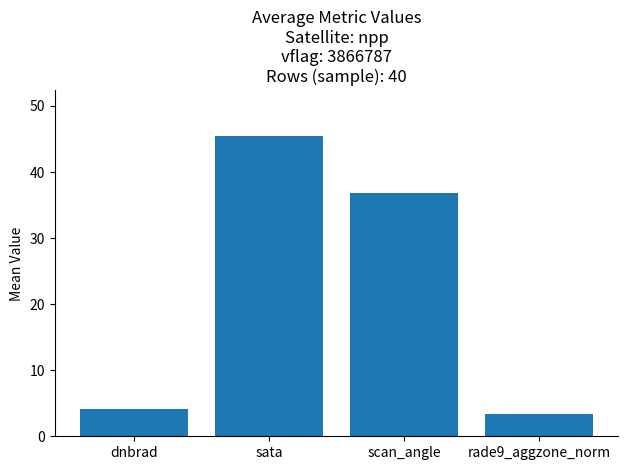

Between dnbrad and sata, which is larger?

sata